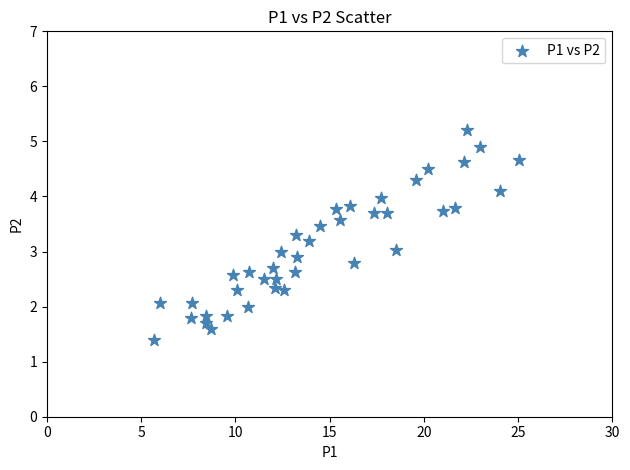

What is the range of Y values (max minus min)?

3.8